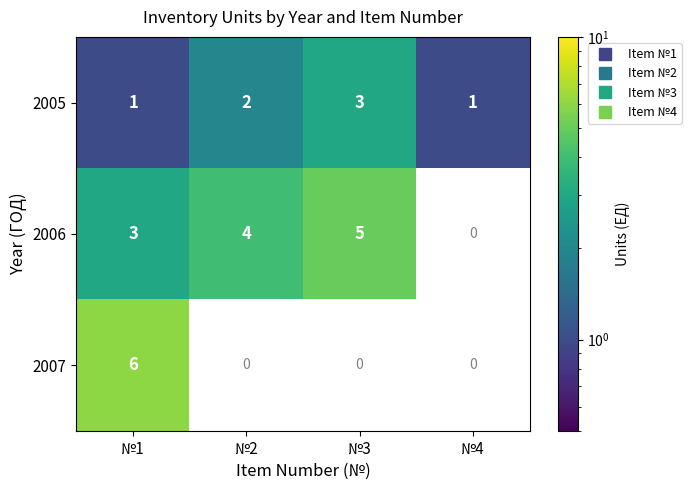

Between №1 and №4, which is larger?

№1